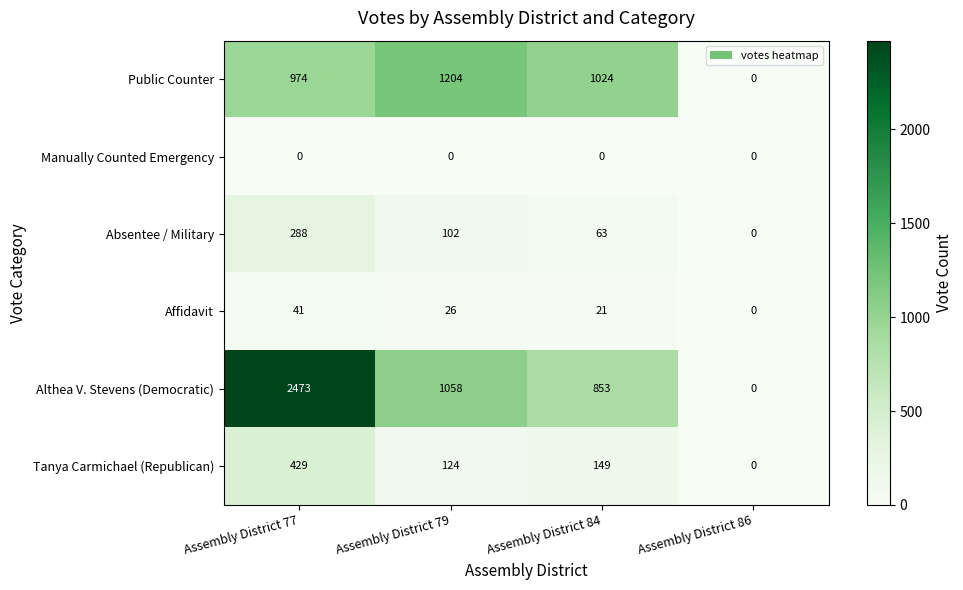

How many Absentee / Military values are between 63 and 288?

3